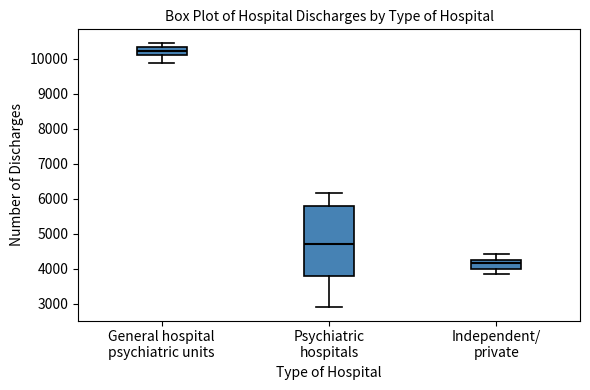

Reading left to right, read every box against the y-axis: the position of its median line, the range the box covers, and the ends of its whiskers. The values are not printed on the chart, so give them approximately, as read against the axis.

General hospital psychiatric units: median 10200, box 10100 to 10300, whiskers 9900 to 10500
Psychiatric hospitals: median 4700, box 3800 to 5800, whiskers 2900 to 6200
Independent/ private: median 4200 (just below the box's upper edge), box 4000 to 4200, whiskers 3800 to 4400